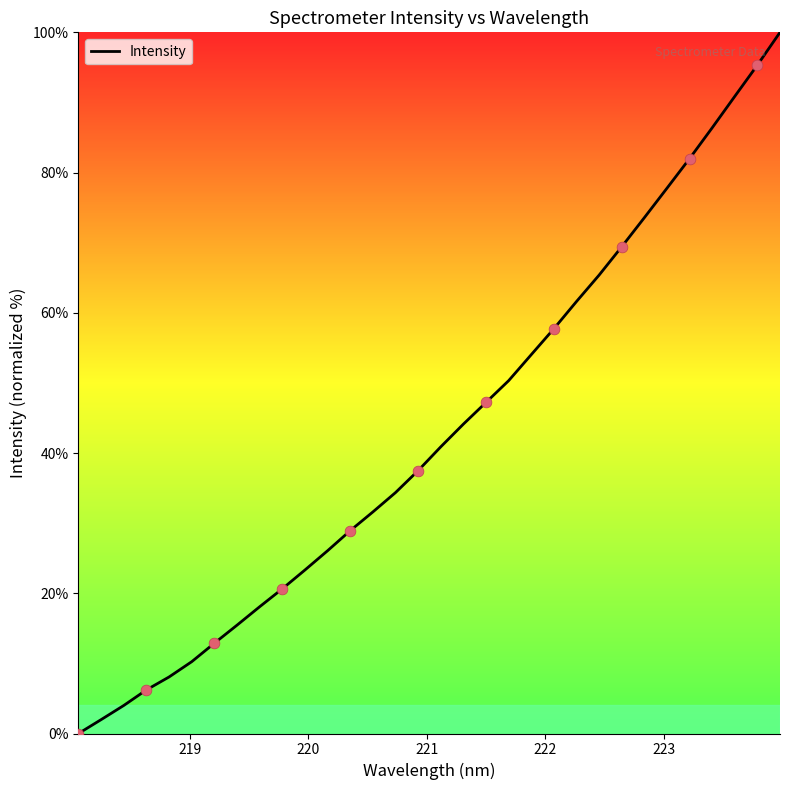

Is this an area chart (filled region under the line)?

No